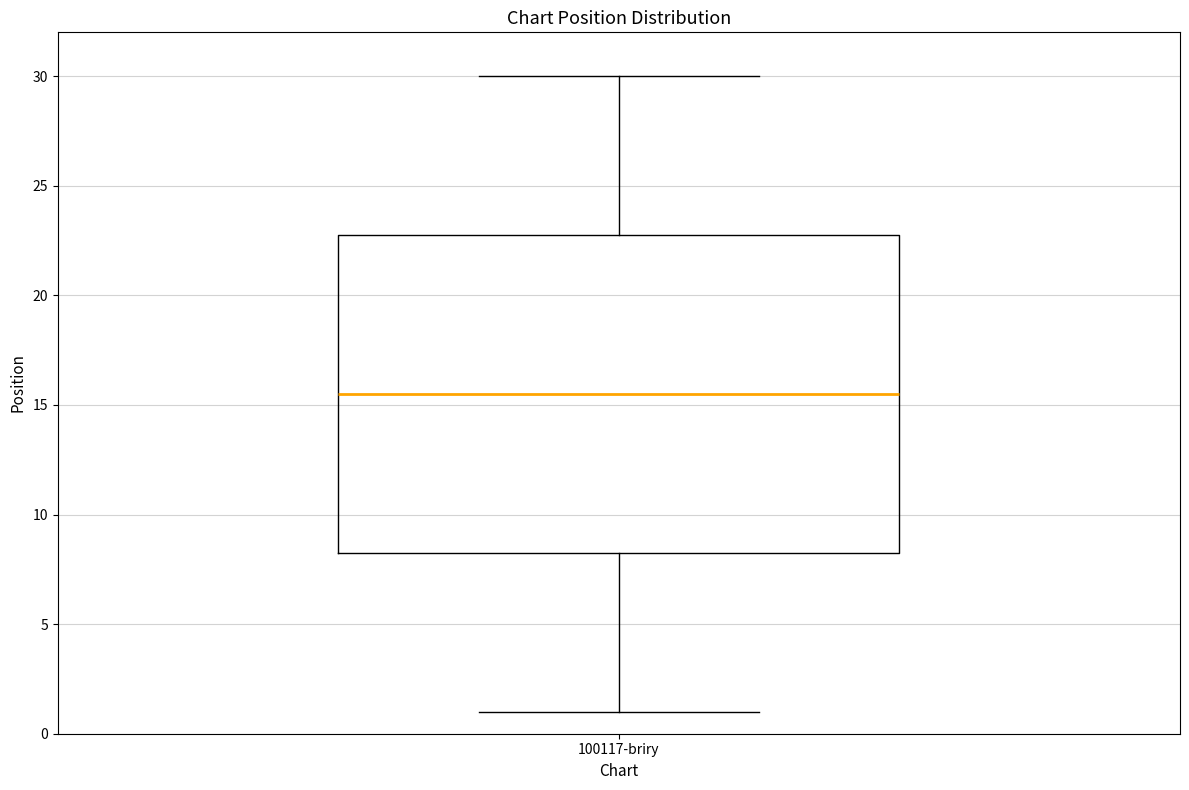

Where is the lower edge of the box for 100117-briry on the y-axis? The values are not printed on the chart, so give them approximately, as read against the axis.

8.5